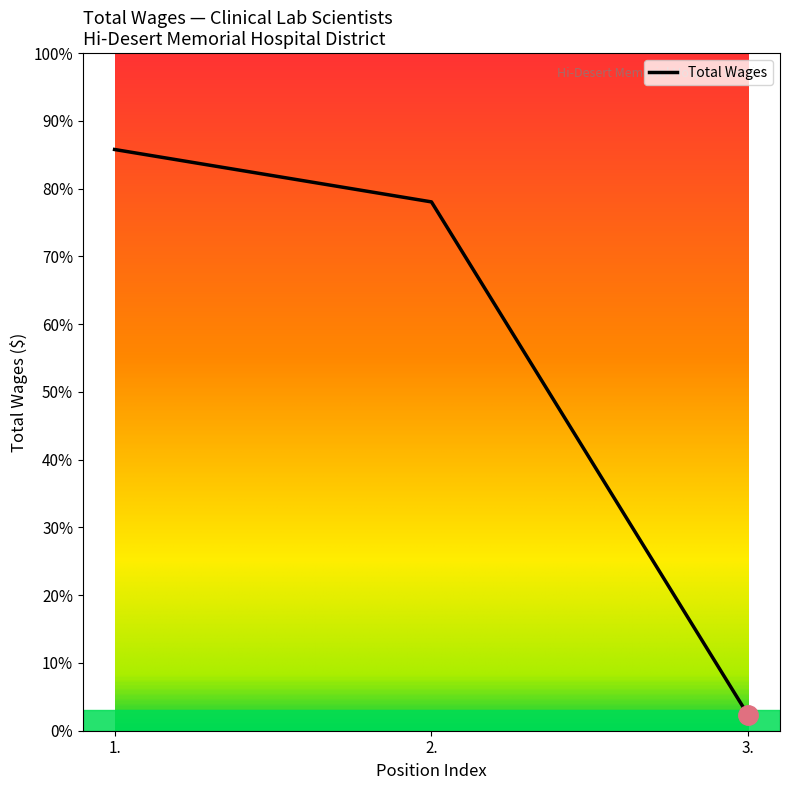

Does the chart display data point markers on the line(s)?

No